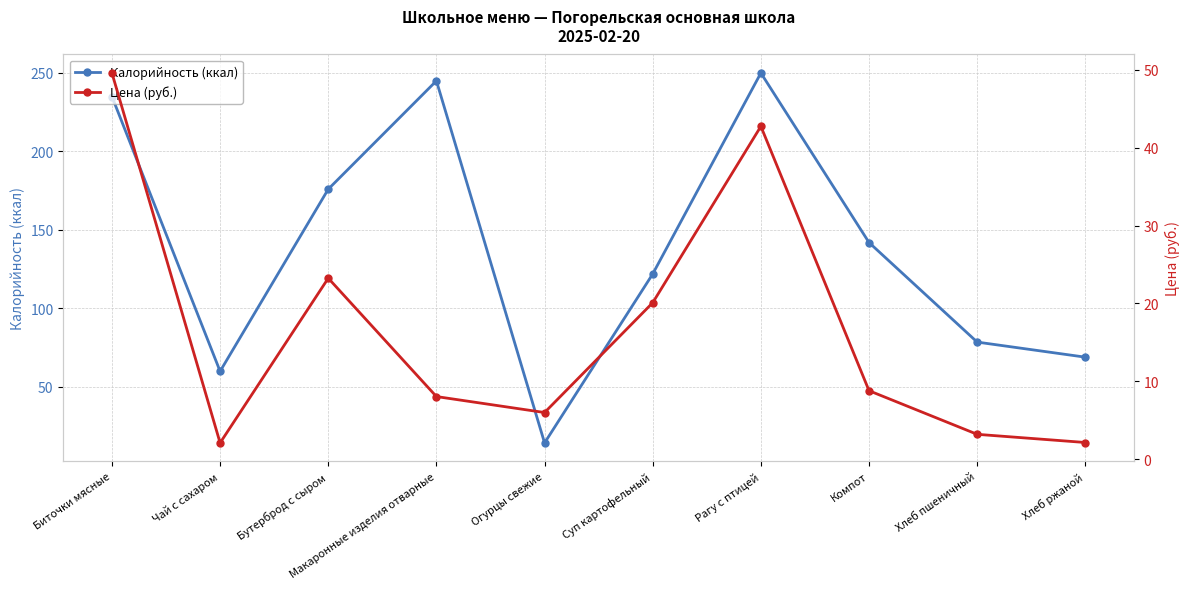

True or false: Цена (руб.) has a value of 8.1 at Макаронные изделия отварные.

True